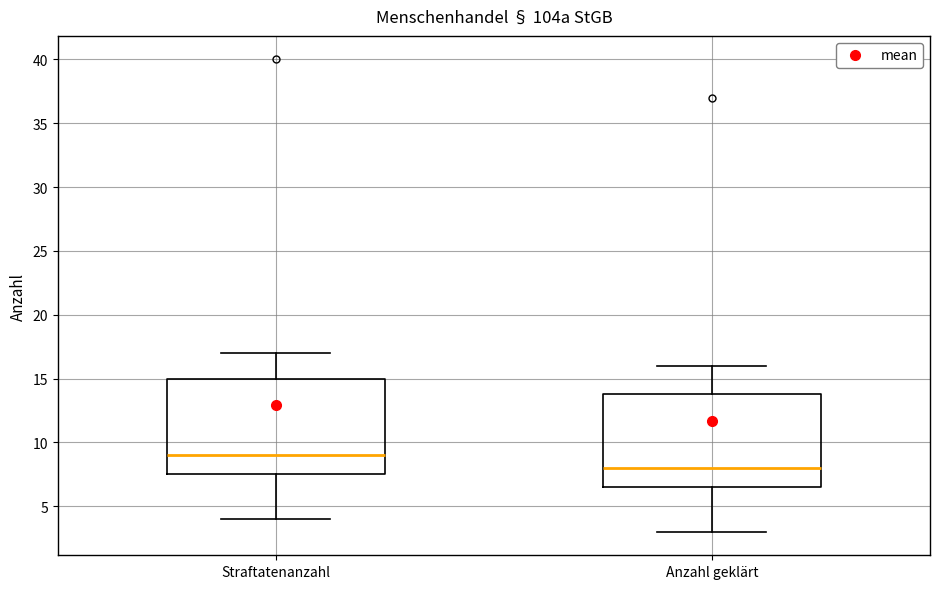

Reading left to right, transcribe this box plot: for each box, give where its median line is, the range the box spans, and where its two whiskers end, as read against the y-axis. The values are not printed on the chart, so give them approximately, as read against the axis.

Straftatenanzahl: median 9.0, box 7.5 to 15.0, whiskers 4.0 to 17.0
Anzahl geklärt: median 8.0, box 6.5 to 14.0, whiskers 3.0 to 16.0